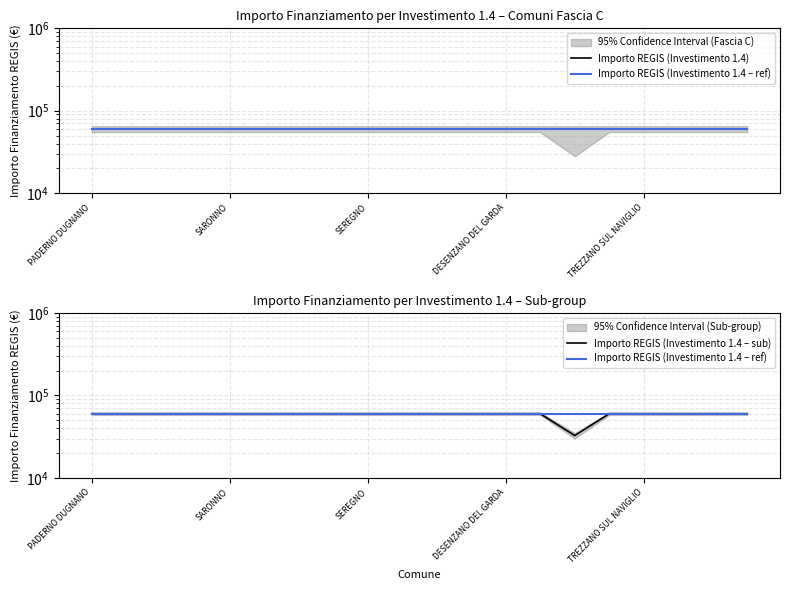

True or false: Importo REGIS (Investimento 1.4) and Importo REGIS (Investimento 1.4 – ref) cross at least once.

False